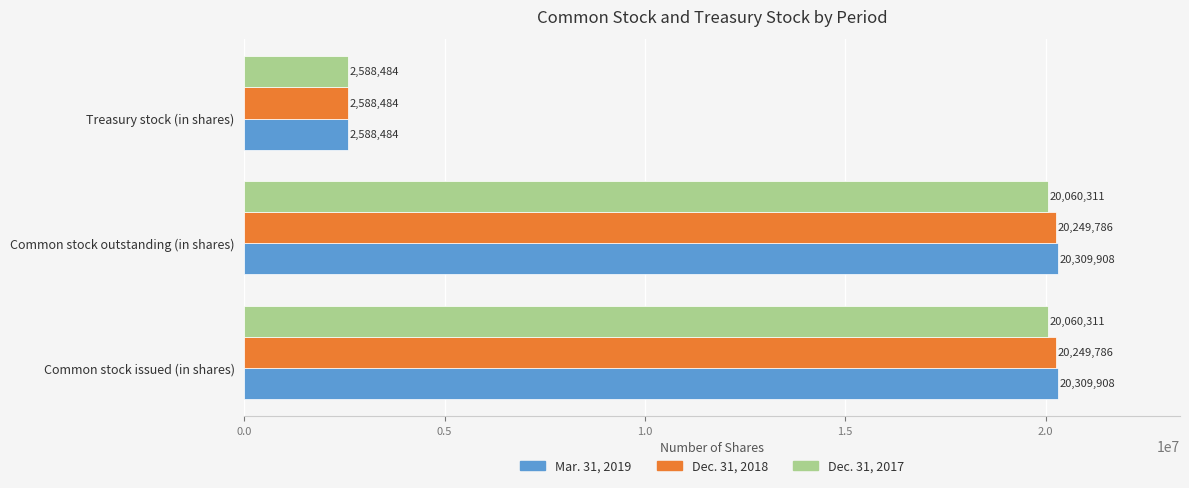

What is the average value of the Dec. 31, 2017 series?

14236369